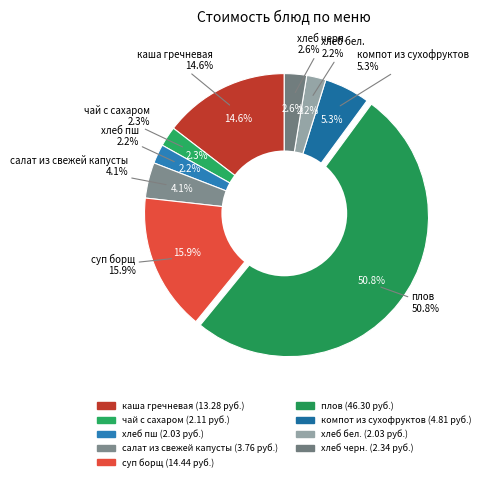

Is it true that суп борщ is 16% of the pie?

True